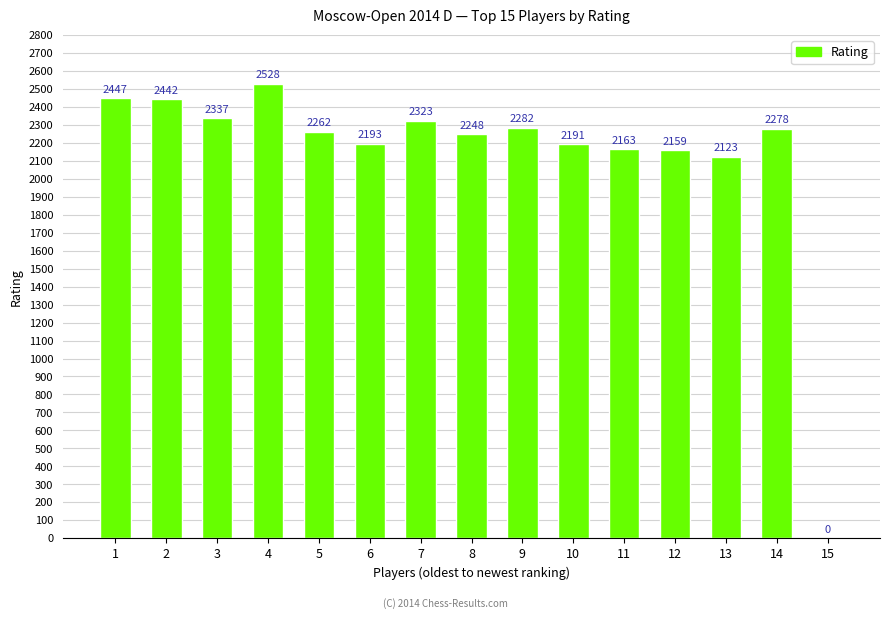

How many distinct data groups are displayed?

1